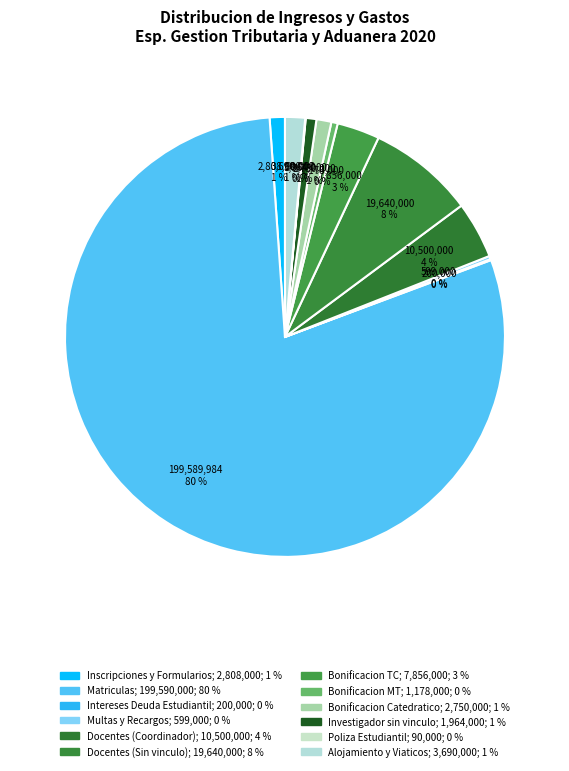

What is the smallest slice in the pie chart?

Poliza Estudiantil